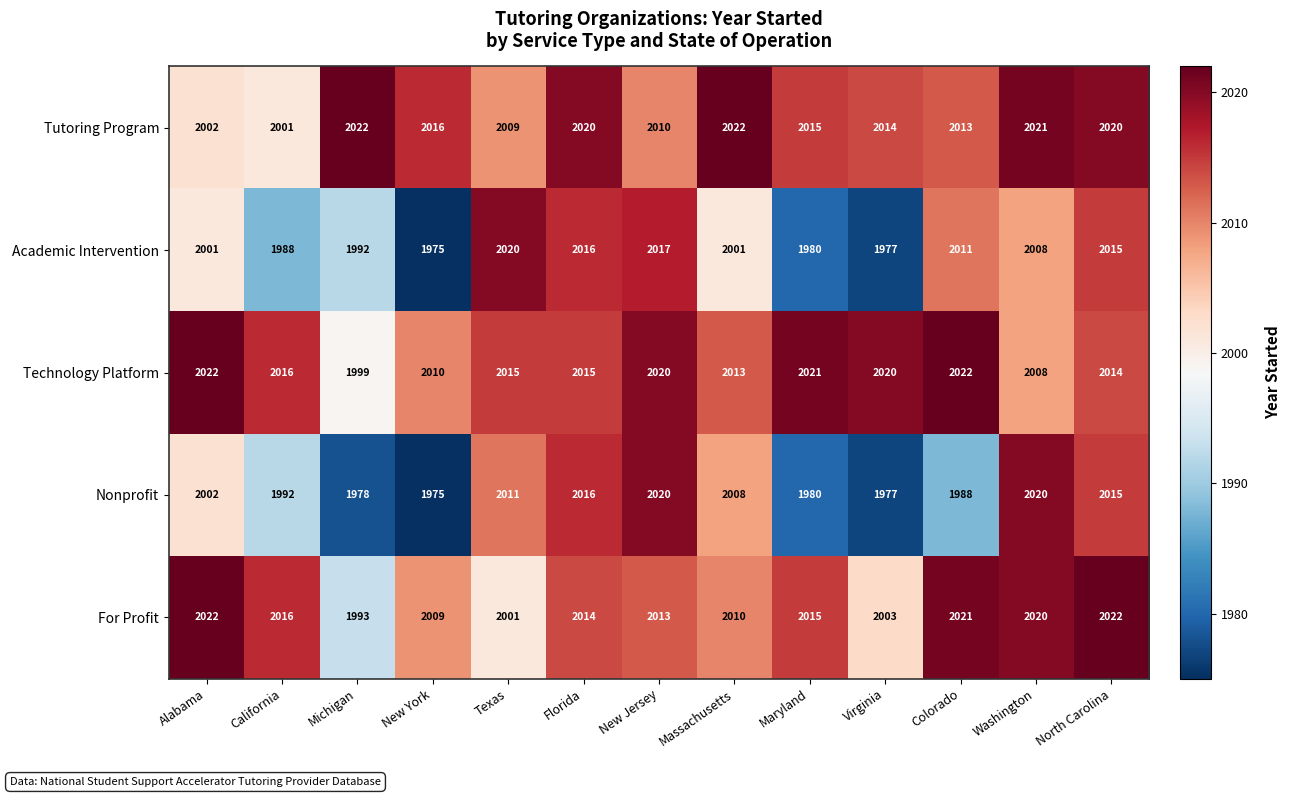

What is the total value across all series at Alabama?

10049